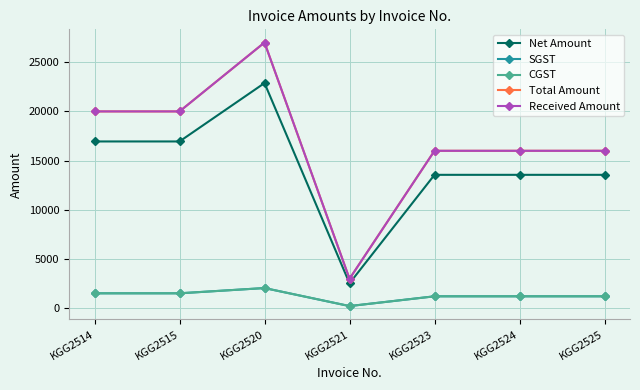

How many interior local valleys does the SGST series have?

1